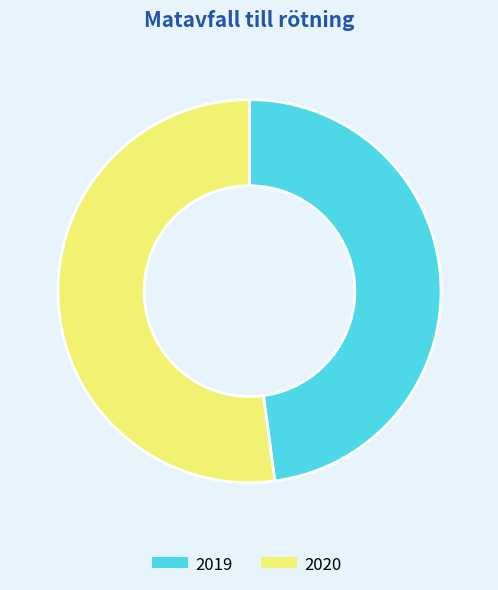

Which slice represents more than half of the pie?

2020